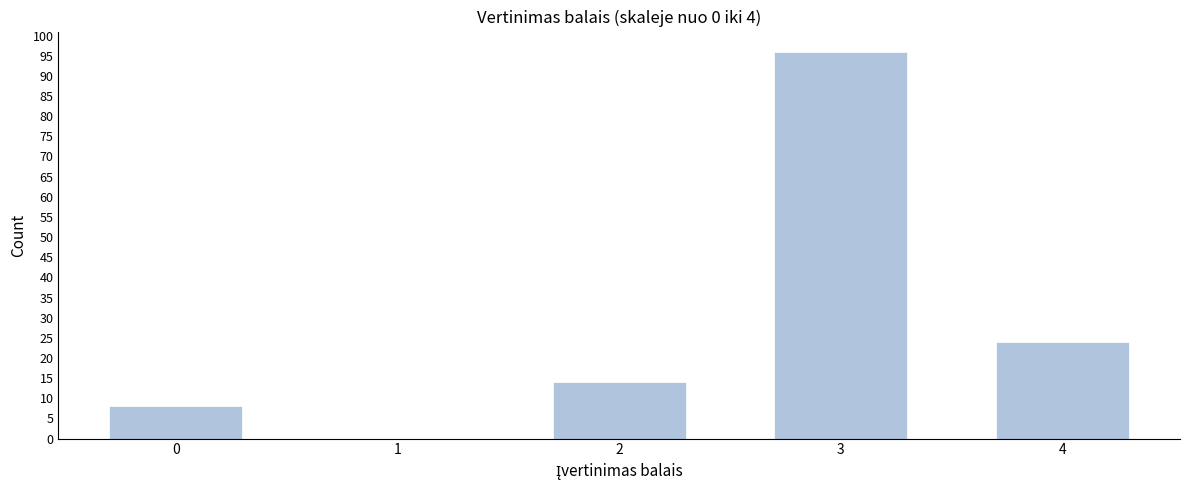

Reading right to left, what are all the values shown in this chart?

4=24	3=96	2=14	1=0	0=8